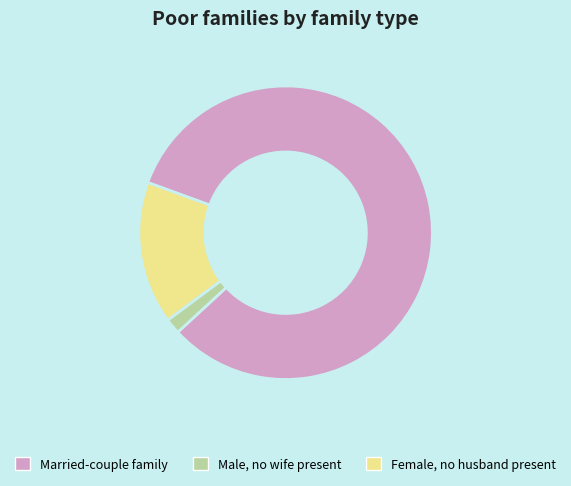

Is there any slice that represents more than half of the pie?

Yes